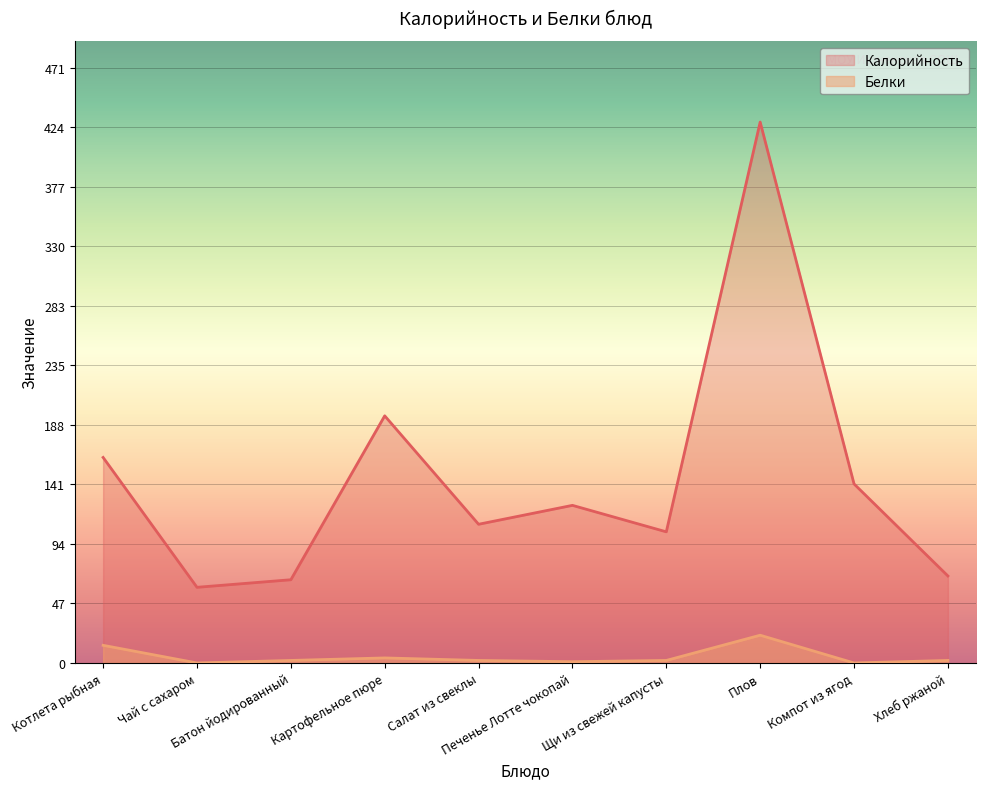

Between Печенье Лотте чокопай and Компот из ягод, which is larger?

Компот из ягод